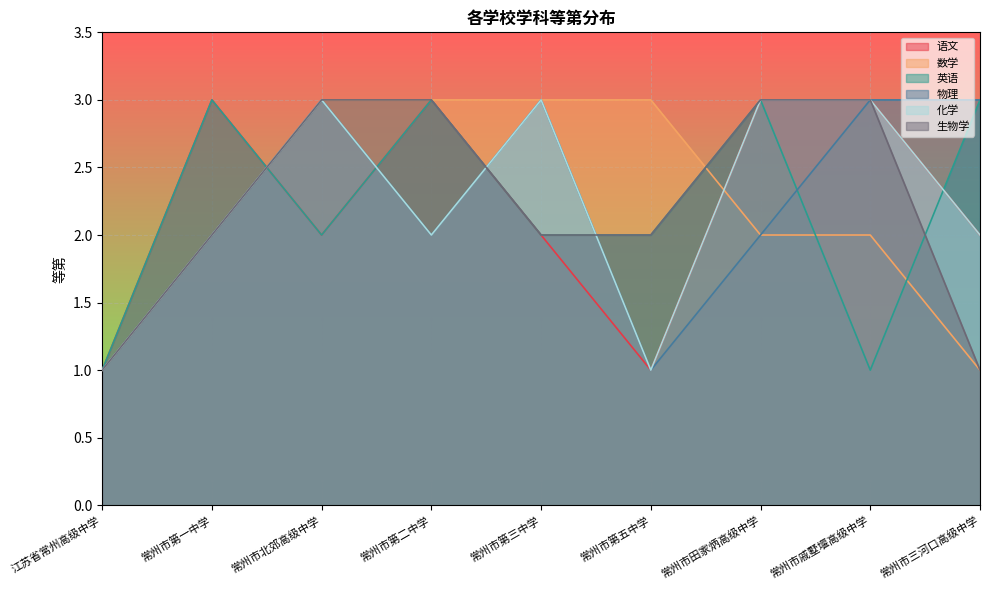

Reading left to right, what are all the values shown in this chart?

语文: 江苏省常州高级中学=1	常州市第一中学=3	常州市北郊高级中学=2	常州市第二中学=3	常州市第三中学=2	常州市第五中学=1	常州市田家炳高级中学=3	常州市戚墅堰高级中学=3	常州市三河口高级中学=2
数学: 江苏省常州高级中学=1	常州市第一中学=2	常州市北郊高级中学=3	常州市第二中学=3	常州市第三中学=3	常州市第五中学=3	常州市田家炳高级中学=2	常州市戚墅堰高级中学=2	常州市三河口高级中学=1
英语: 江苏省常州高级中学=1	常州市第一中学=3	常州市北郊高级中学=2	常州市第二中学=3	常州市第三中学=2	常州市第五中学=2	常州市田家炳高级中学=3	常州市戚墅堰高级中学=1	常州市三河口高级中学=3
物理: 江苏省常州高级中学=1	常州市第一中学=2	常州市北郊高级中学=3	常州市第二中学=2	常州市第三中学=3	常州市第五中学=1	常州市田家炳高级中学=2	常州市戚墅堰高级中学=3	常州市三河口高级中学=3
化学: 江苏省常州高级中学=1	常州市第一中学=2	常州市北郊高级中学=3	常州市第二中学=2	常州市第三中学=3	常州市第五中学=1	常州市田家炳高级中学=3	常州市戚墅堰高级中学=3	常州市三河口高级中学=2
生物学: 江苏省常州高级中学=1	常州市第一中学=2	常州市北郊高级中学=3	常州市第二中学=3	常州市第三中学=2	常州市第五中学=2	常州市田家炳高级中学=3	常州市戚墅堰高级中学=3	常州市三河口高级中学=1